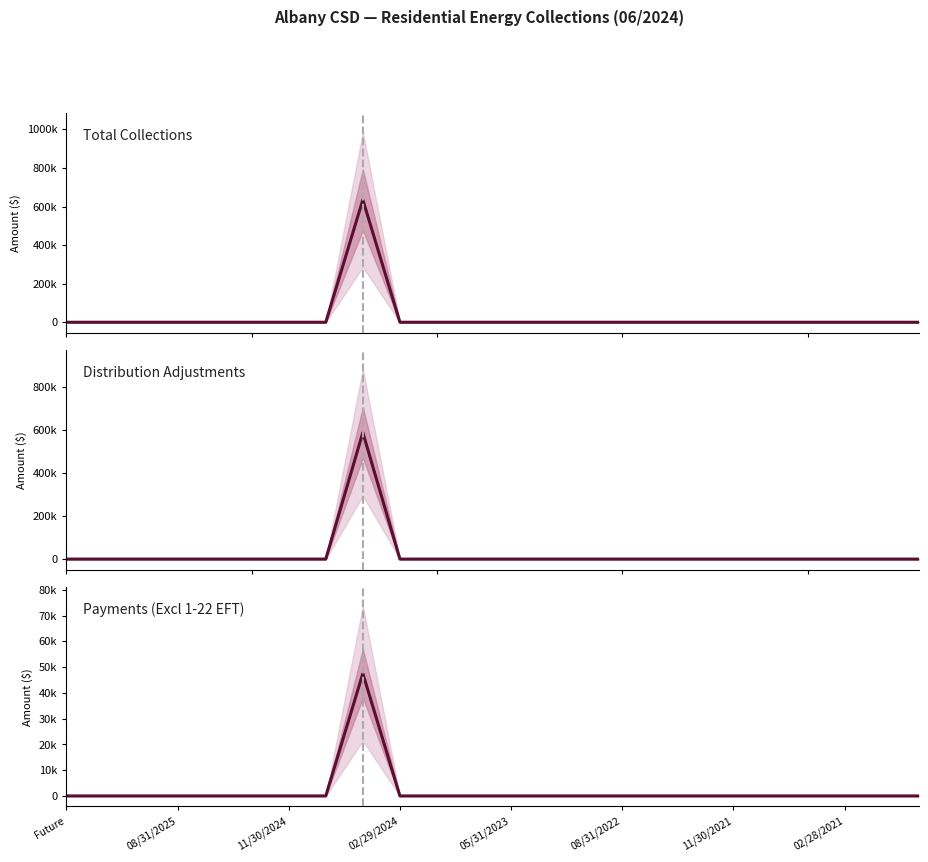

How many lines are shown in the chart?

3